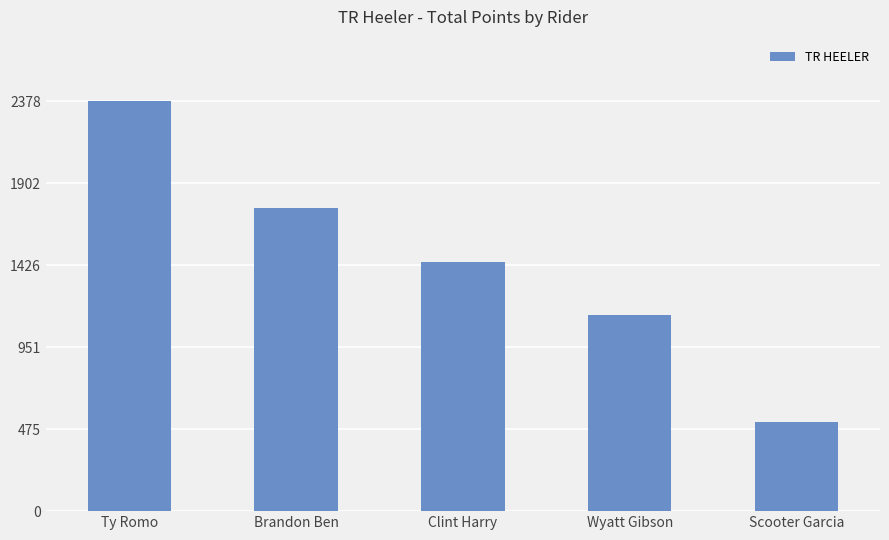

What is the sum of all values?

7238.0